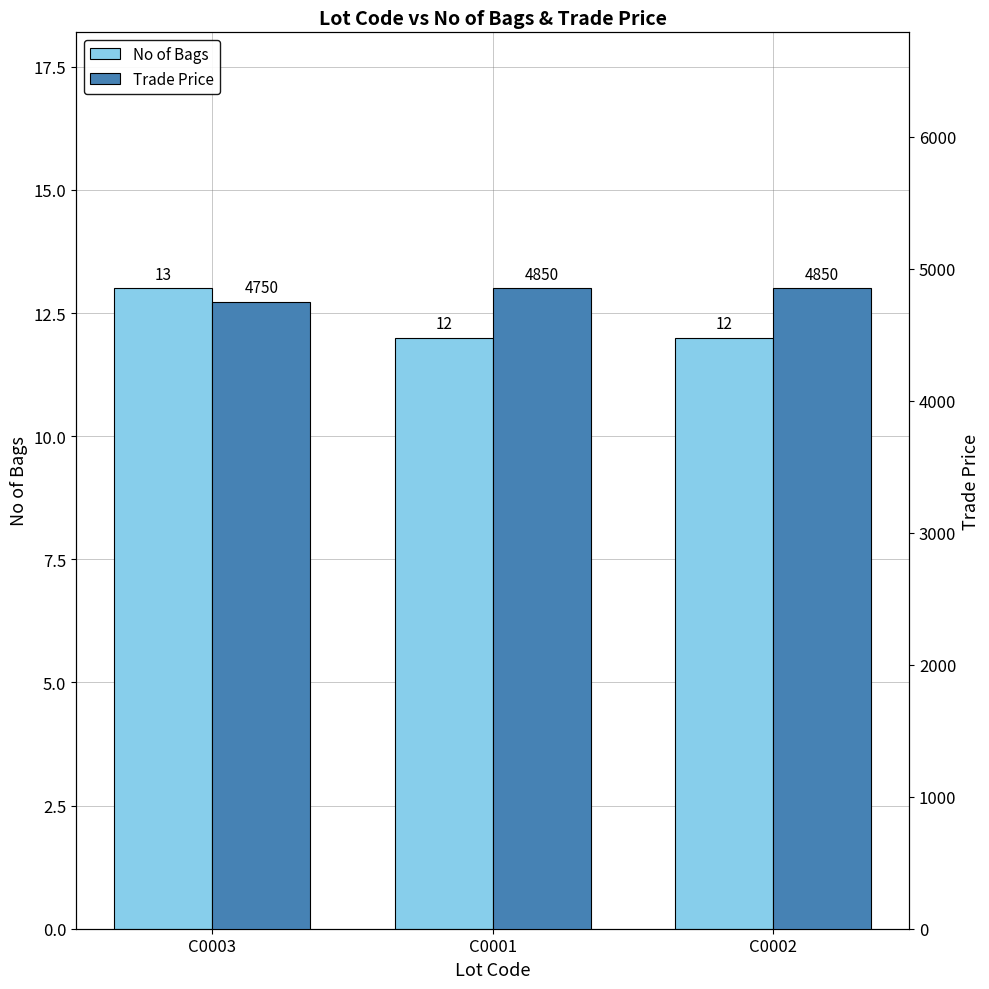

What is the sum of all Trade Price values?

14450